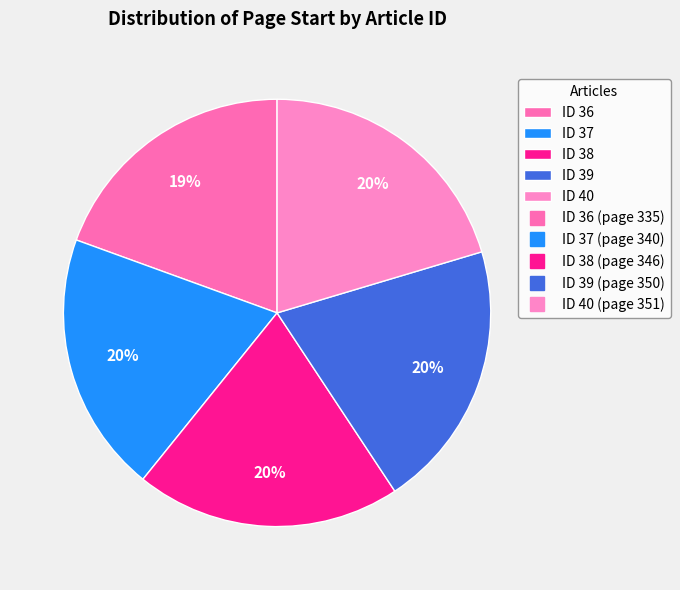

How many slices are in this pie chart?

5